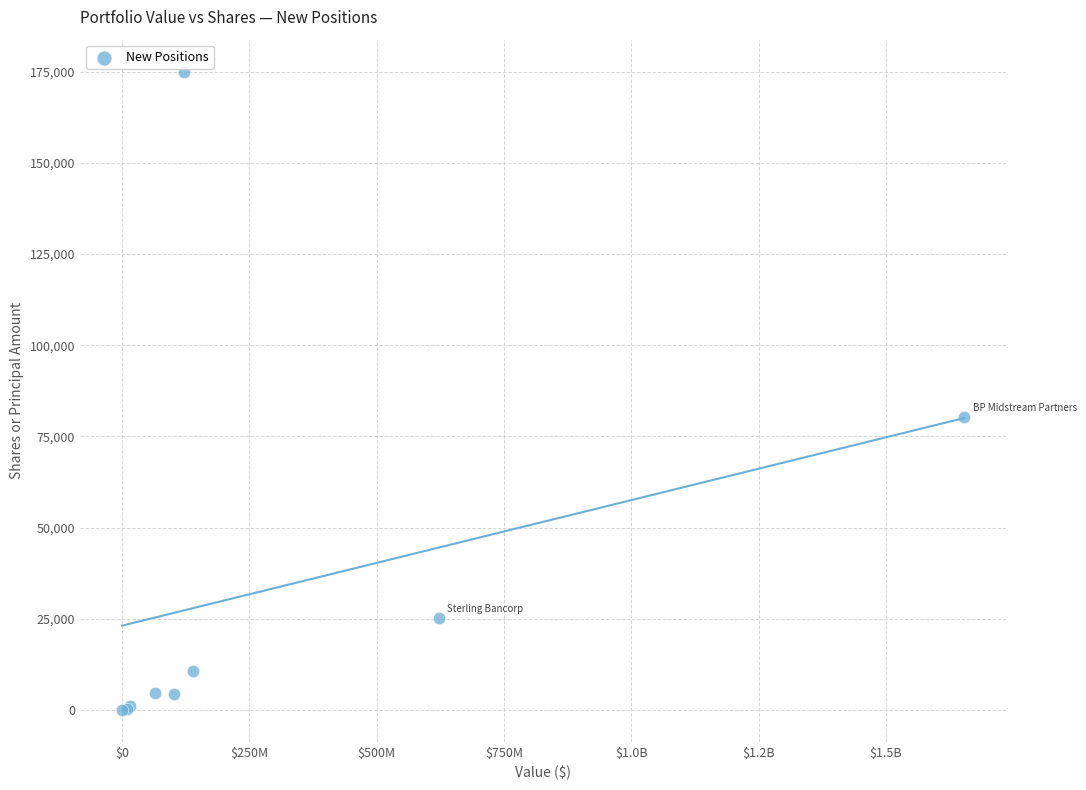

What Y value in the scatter plot is closest to 87514?

80385